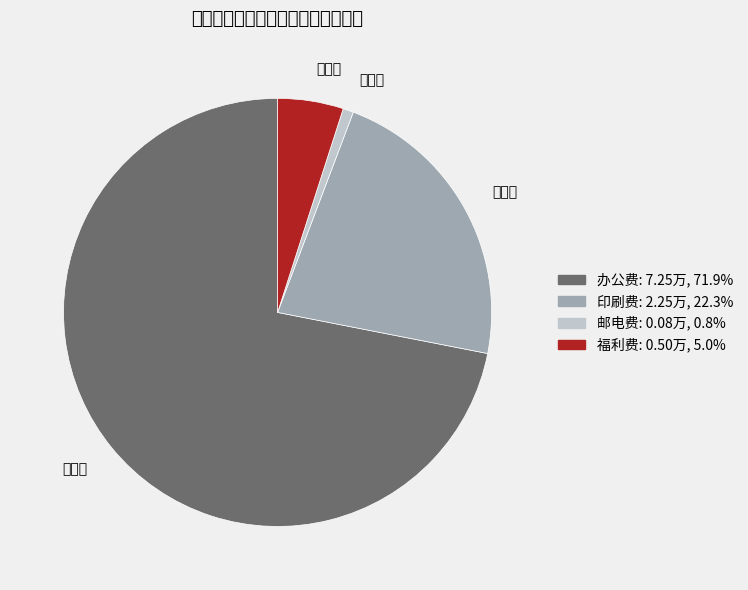

Which slice is the largest?

办公费